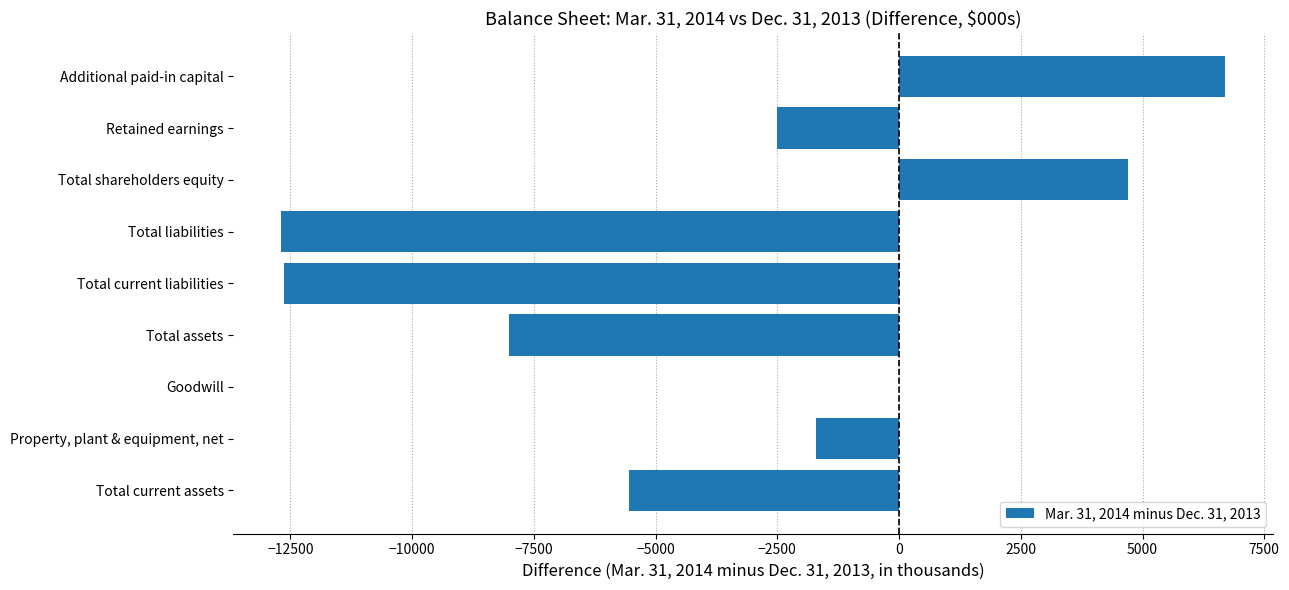

What is the greatest value displayed?

6703